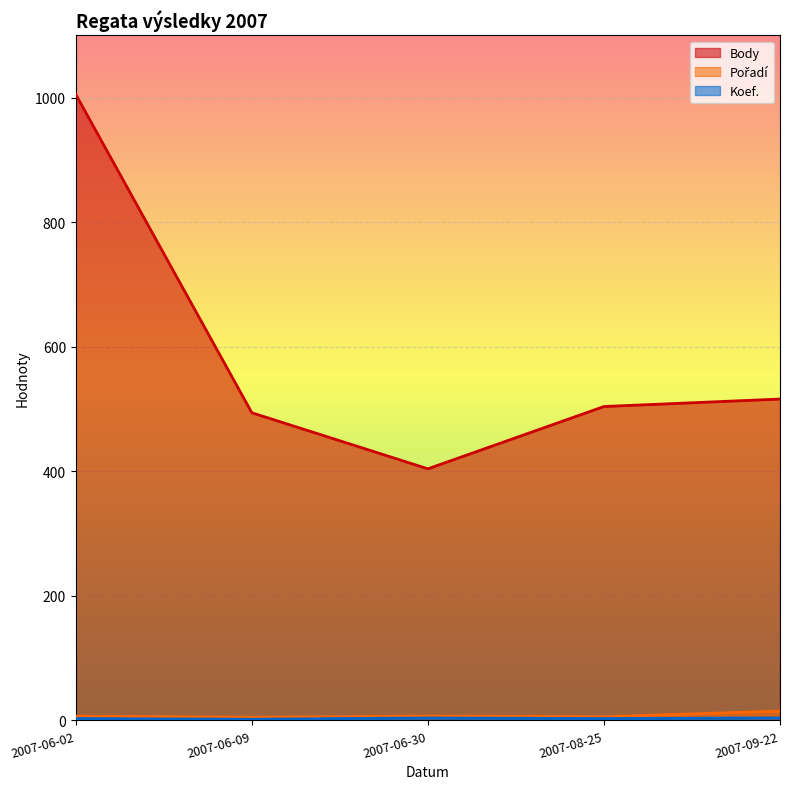

What is the sum of the Koef. values at 2007-06-09 and 2007-09-22?

6